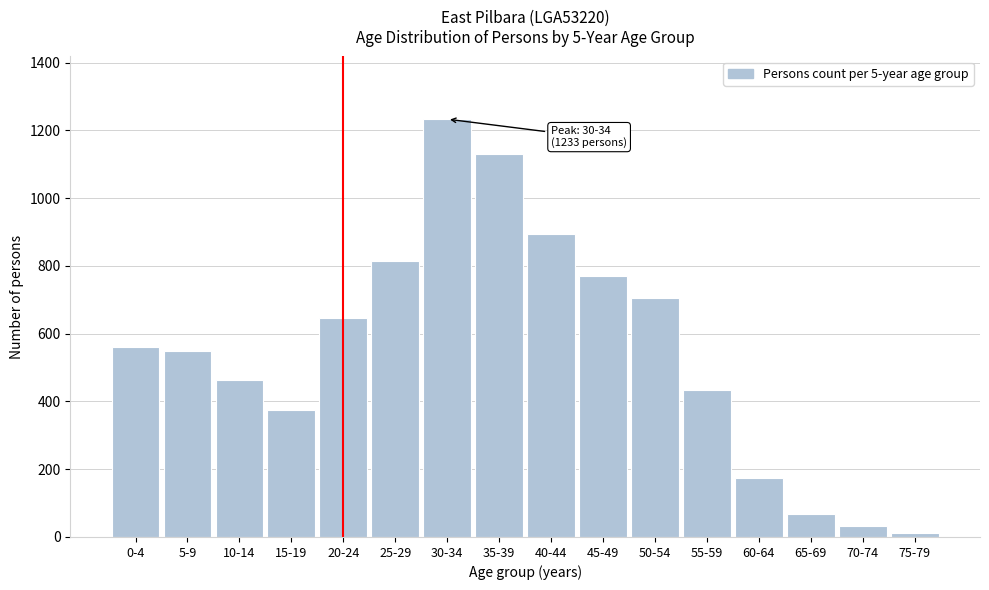

Reading right to left, transcribe all the data shown in this chart.

13	33	69	175	433	704	770	894	1129	1233	813	647	376	463	548	560